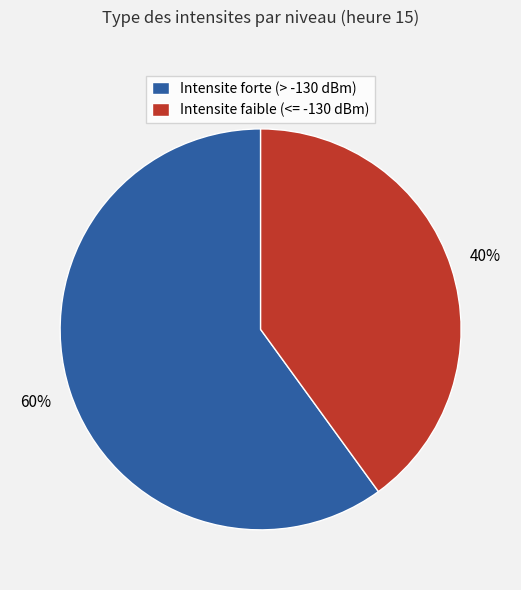

What is the majority slice?

Intensite forte (> -130 dBm)